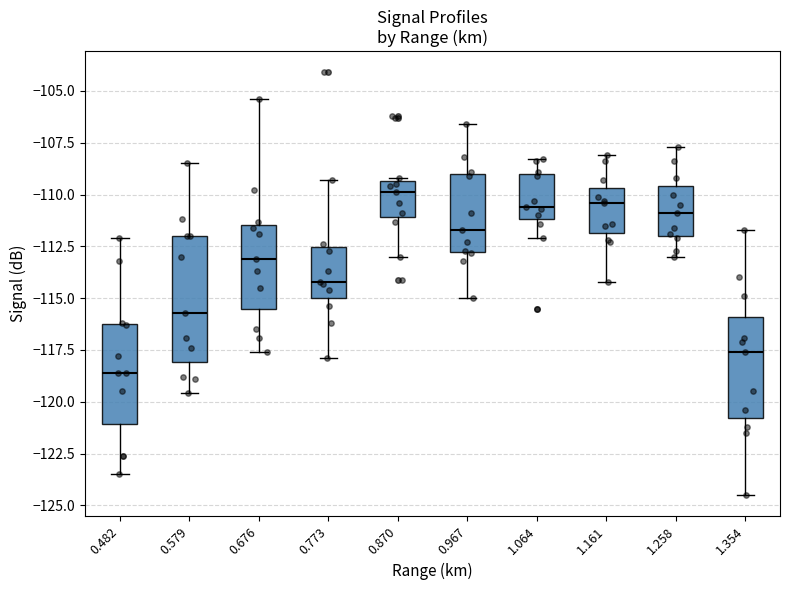

Reading left to right, transcribe this box plot: for each box, give where its median line is, the range the box spans, and where its two whiskers end, as read against the y-axis. The values are not printed on the chart, so give them approximately, as read against the axis.

0.482: median -118.5, box -121.0 to -116.0, whiskers -123.5 to -112.0
0.579: median -115.5, box -118.0 to -112.0, whiskers -119.5 to -108.5
0.676: median -113.0, box -115.5 to -111.5, whiskers -117.5 to -105.5
0.773: median -114.0, box -115.0 to -112.5, whiskers -118.0 to -109.5
0.870: median -110.0, box -111.0 to -109.5, whiskers -113.0 to -109.0
0.967: median -111.5, box -112.5 to -109.0, whiskers -115.0 to -106.5
1.064: median -110.5, box -111.0 to -109.0, whiskers -112.0 to -108.5
1.161: median -110.5, box -112.0 to -109.5, whiskers -114.0 to -108.0
1.258: median -111.0, box -112.0 to -109.5, whiskers -113.0 to -107.5
1.354: median -117.5, box -121.0 to -116.0, whiskers -124.5 to -111.5